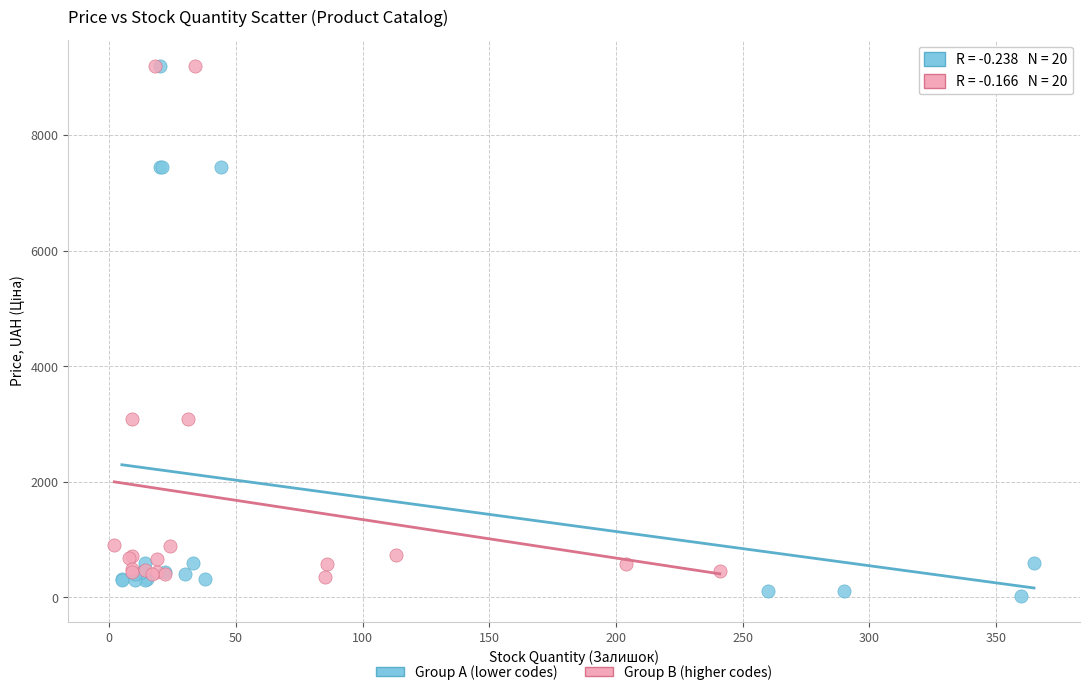

What are all the series names shown in the legend?

Group A (lower codes), Group B (higher codes)